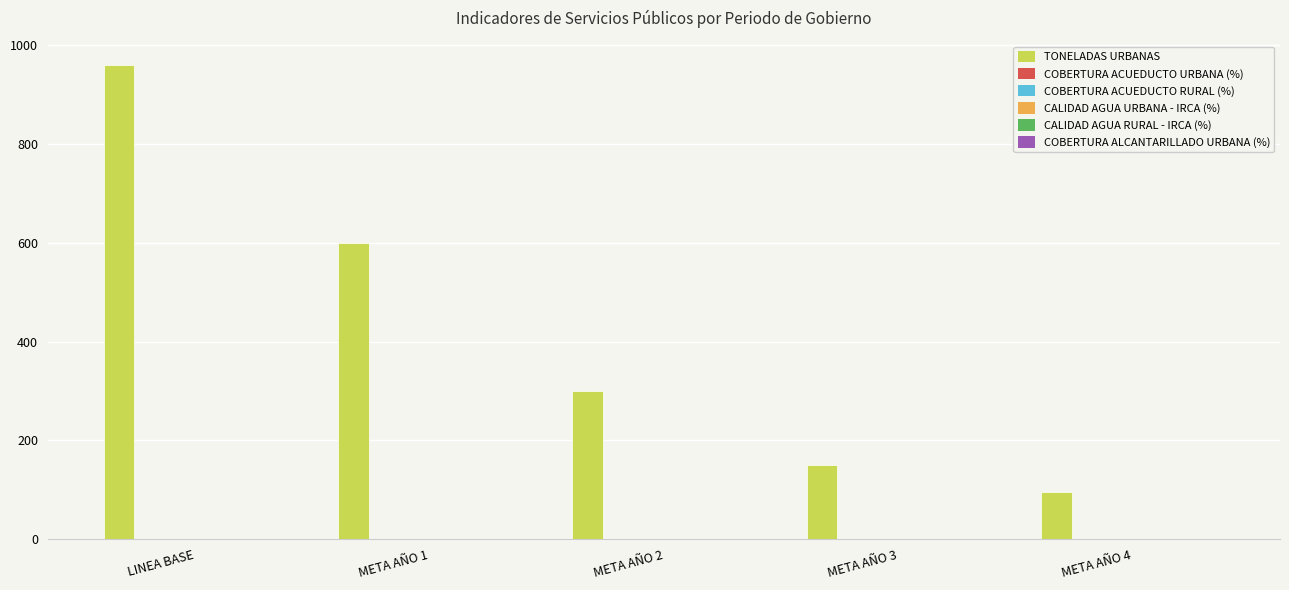

Which category has the highest value across all series?

LINEA BASE